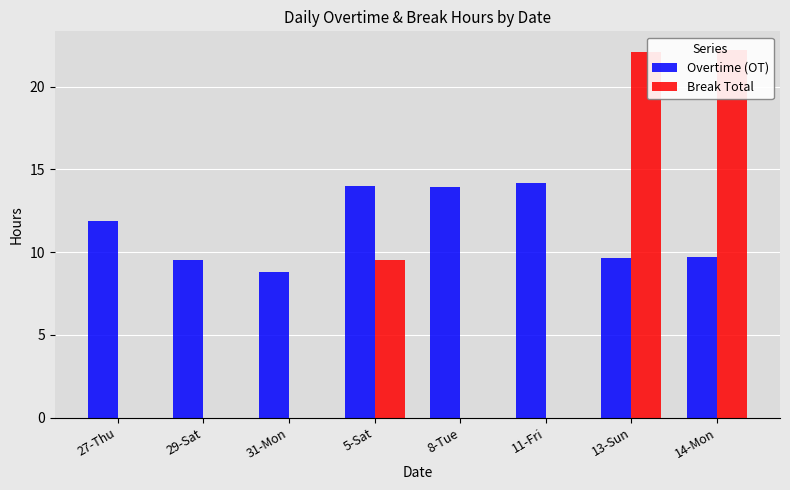

Read the Overtime (OT) value at 29-Sat.

9.5